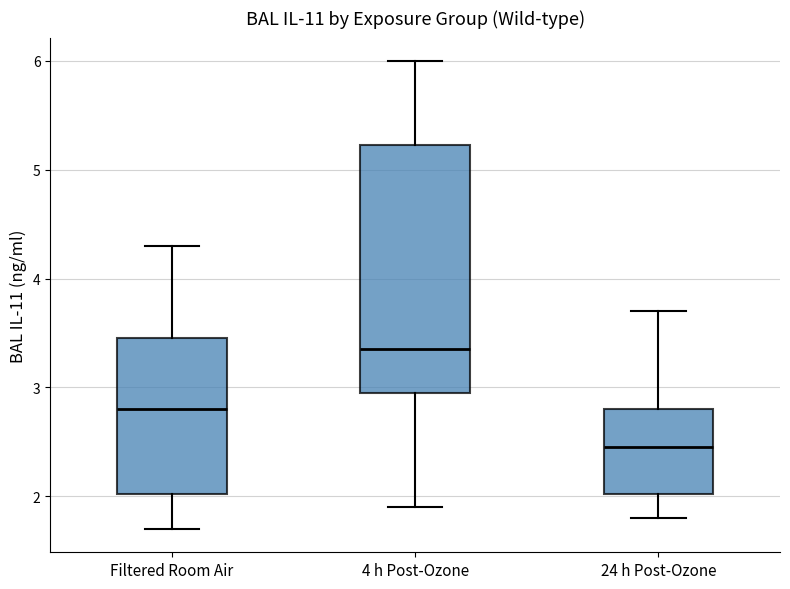

Reading left to right, transcribe this box plot: for each box, give where its median line is, the range the box spans, and where its two whiskers end, as read against the y-axis. The values are not printed on the chart, so give them approximately, as read against the axis.

Filtered Room Air: median 2.8, box 2.0 to 3.5, whiskers 1.7 to 4.3
4 h Post-Ozone: median 3.4, box 3.0 to 5.2, whiskers 1.9 to 6.0
24 h Post-Ozone: median 2.5, box 2.0 to 2.8, whiskers 1.8 to 3.7